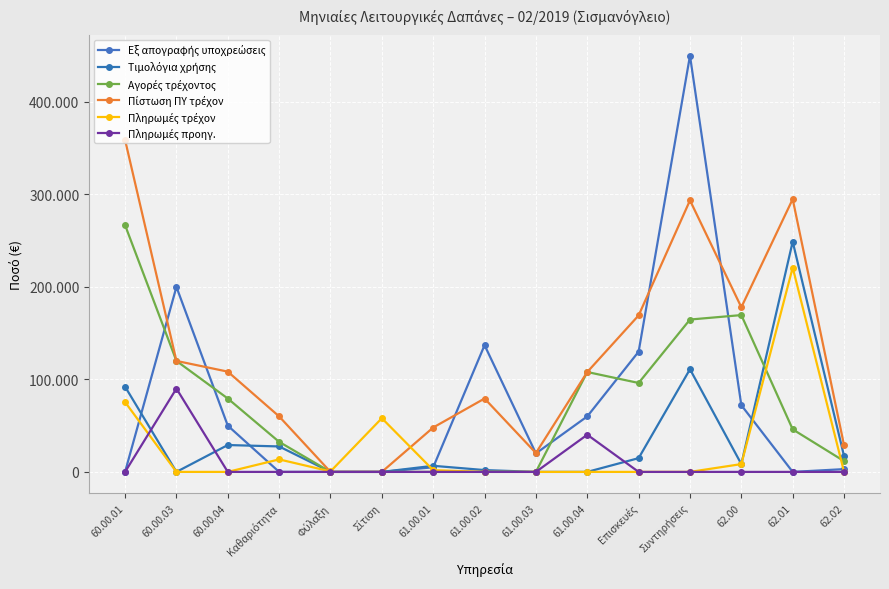

Does the chart have visible grid lines?

Yes